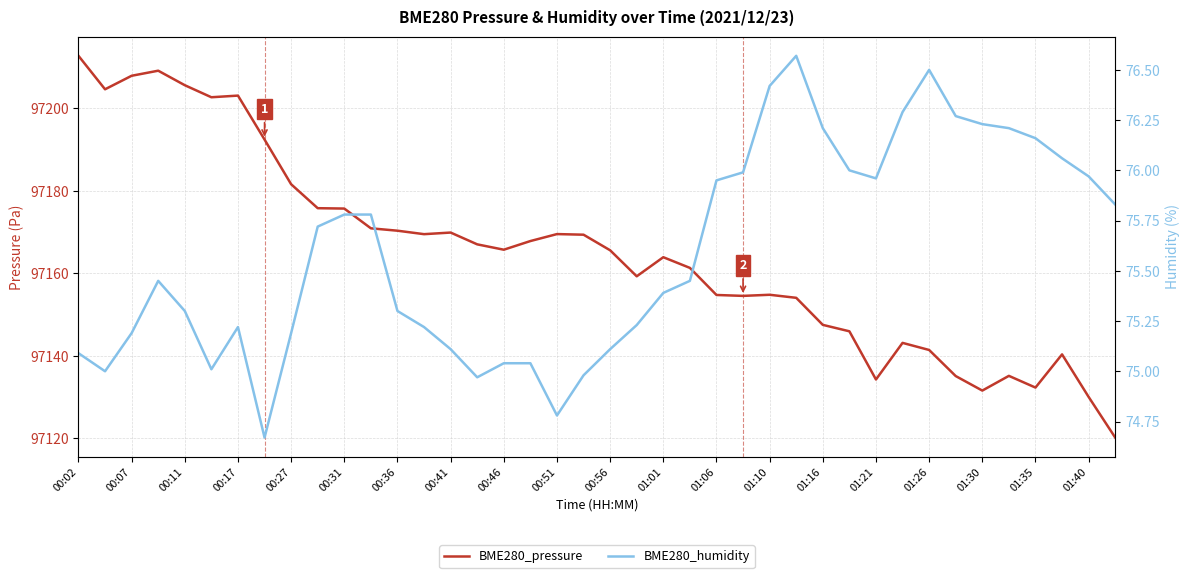

What is the difference between the BME280_pressure values at 00:27 and 23?

44.3